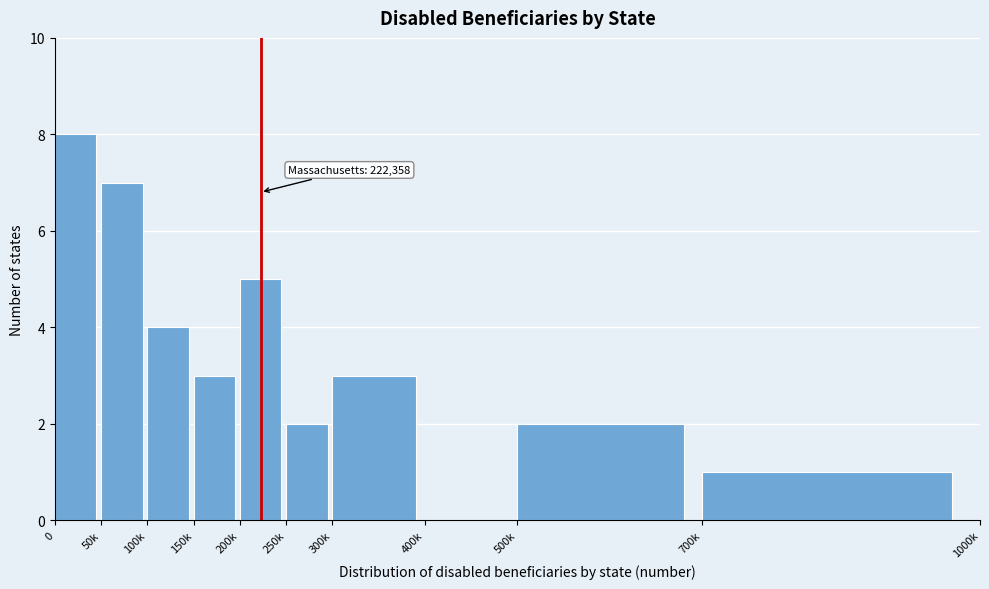

Reading left to right, list all the values displayed in this chart.

0=8	50k=7	100k=4	150k=3	200k=5	250k=2	300k=3	400k=0	500k=2	700k=1